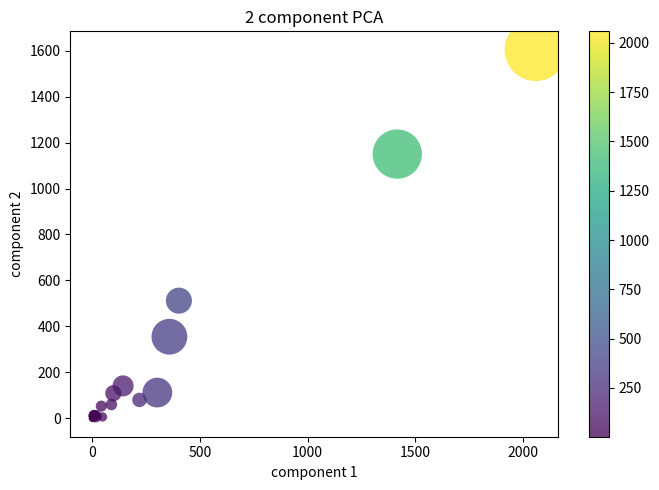

What Y value in the scatter plot is closest to 802?

512